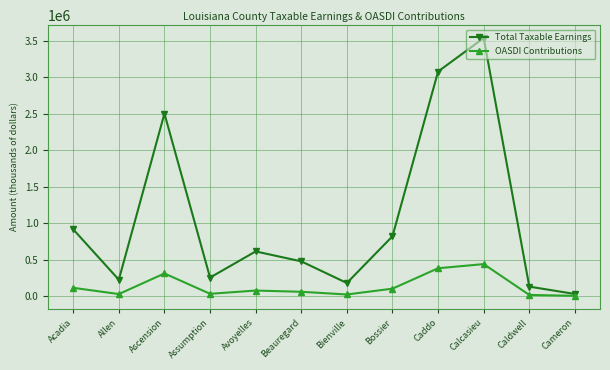

At which category does Total Taxable Earnings reach its first local peak?

Ascension